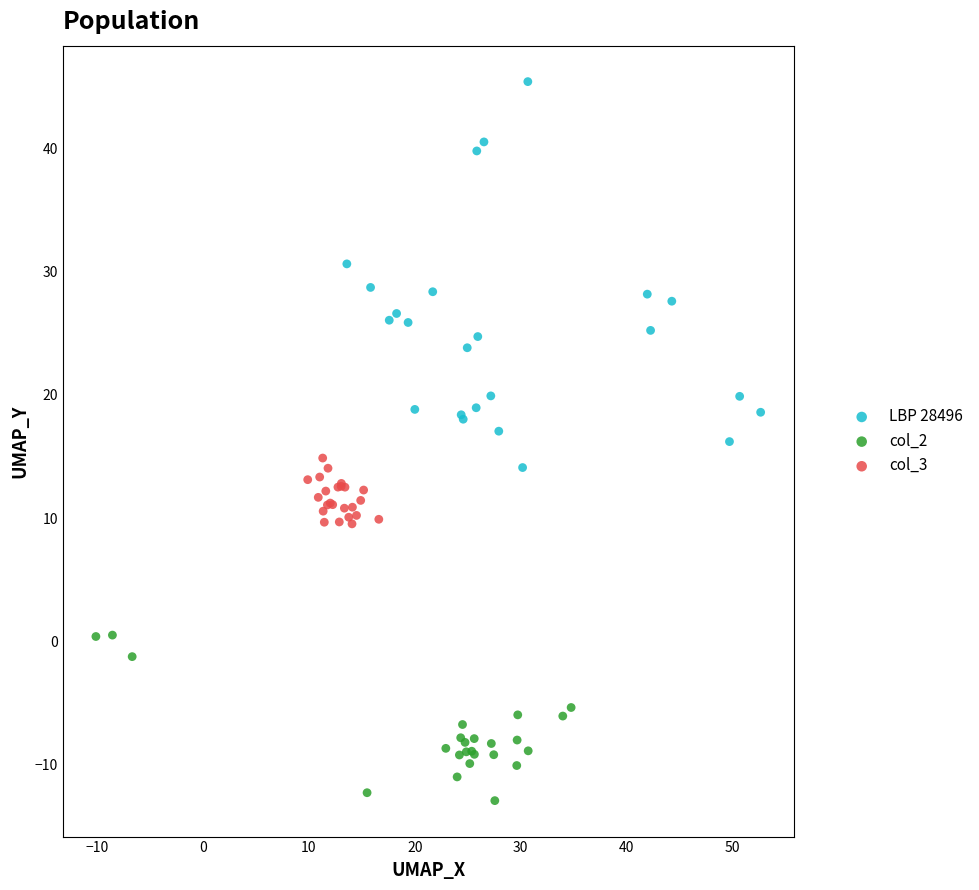

What are all the series names shown in the legend?

LBP 28496, col_2, col_3